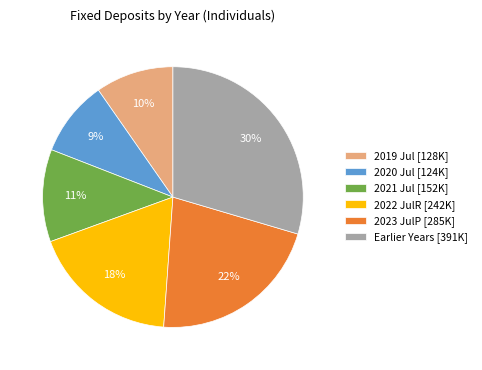

Is there a majority slice in this chart?

No